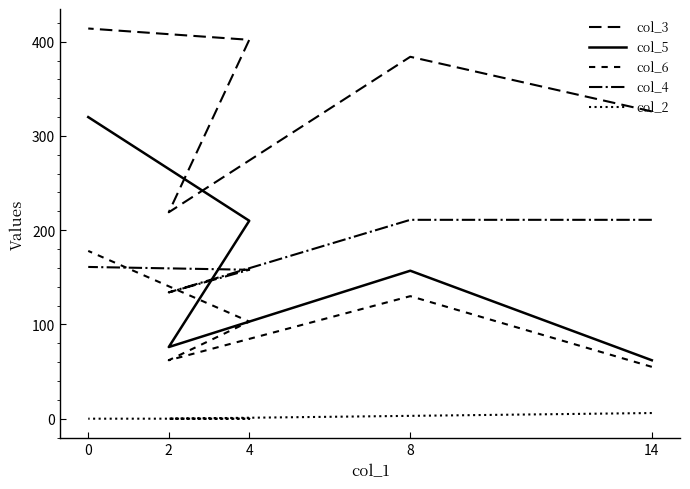

Is this an area chart (filled region under the line)?

No